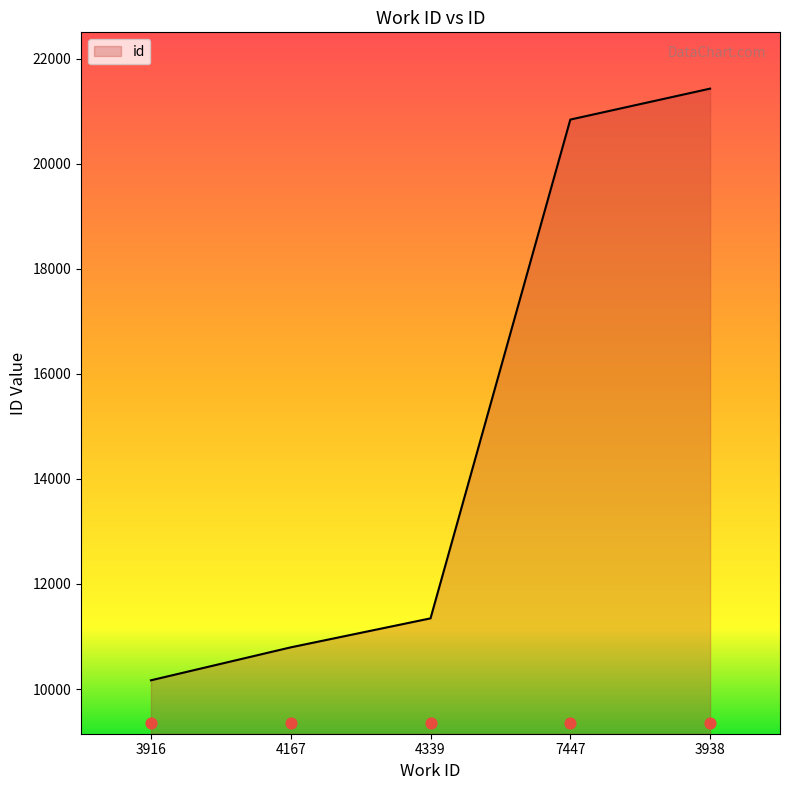

What is the change in value from 4339 to 7447?

+9493